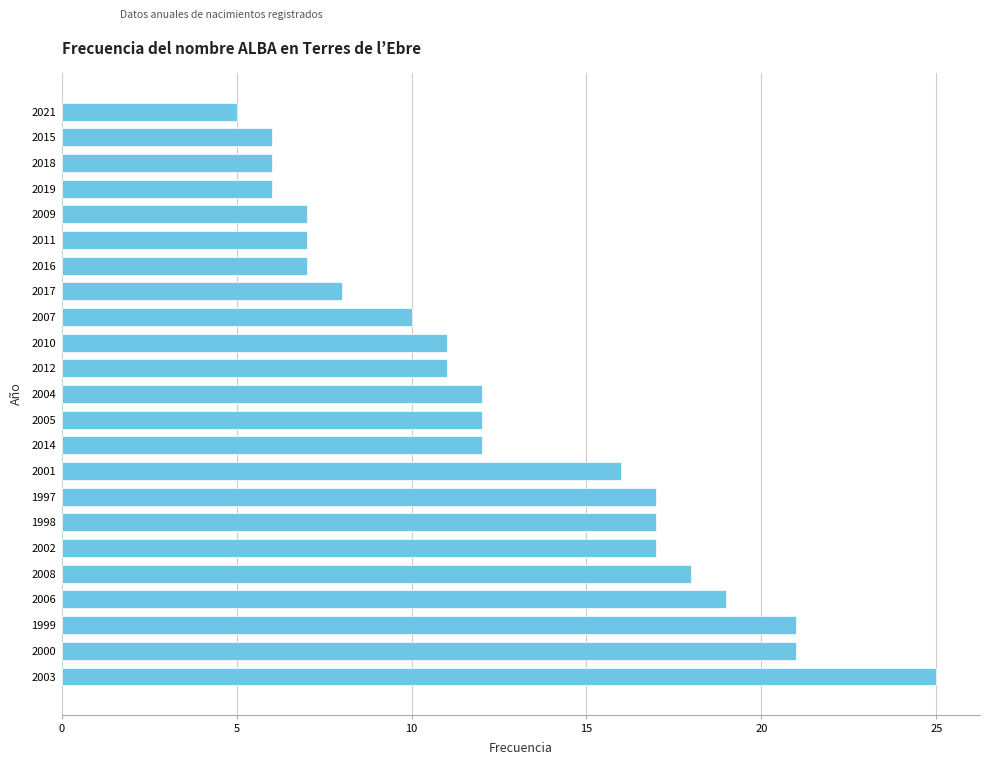

What is the difference between the maximum and minimum values?

20